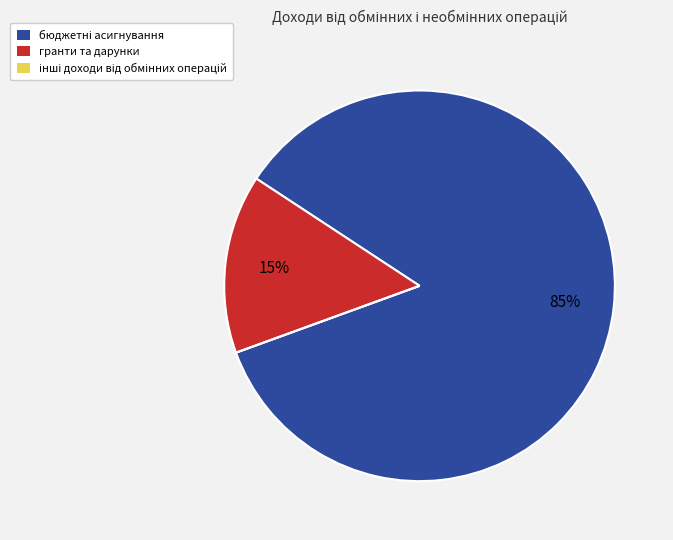

Is it true that гранти та дарунки is 2% of the pie?

False